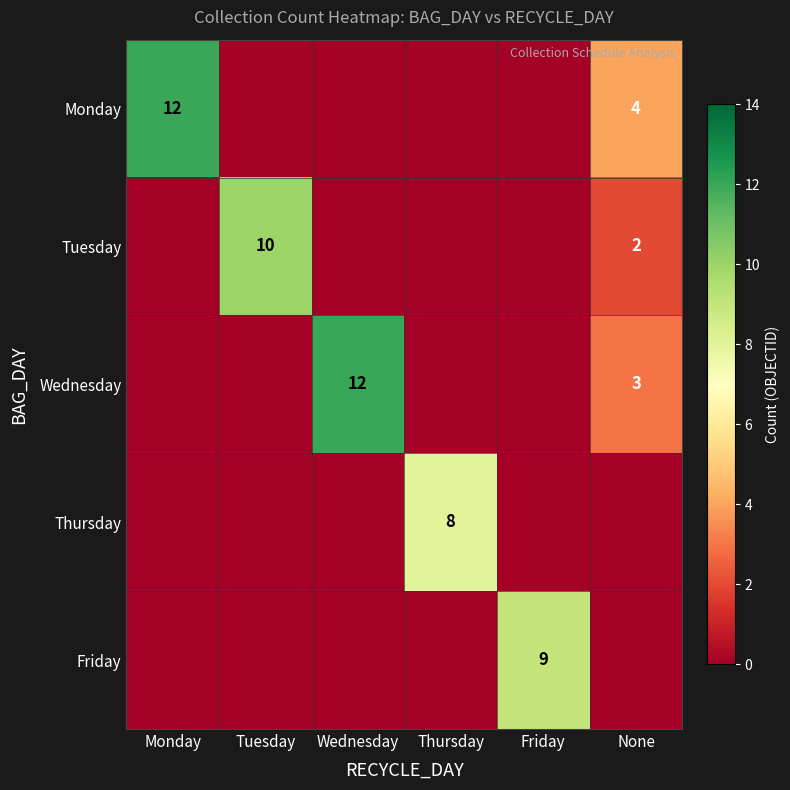

Which category has the highest value across all series?

Monday